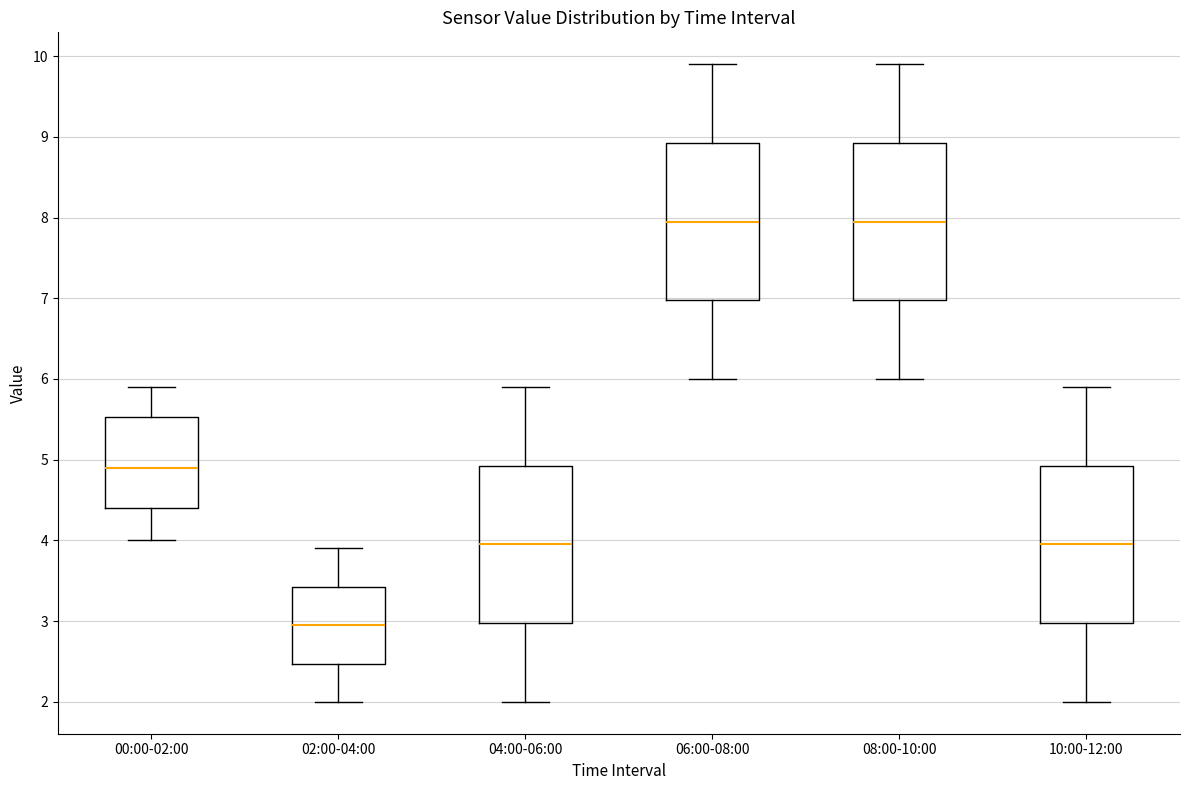

Reading left to right, transcribe this box plot: for each box, give where its median line is, the range the box spans, and where its two whiskers end, as read against the y-axis. The values are not printed on the chart, so give them approximately, as read against the axis.

00:00-02:00: median 4.9, box 4.4 to 5.5, whiskers 4.0 to 5.9
02:00-04:00: median 3.0, box 2.5 to 3.4, whiskers 2.0 to 3.9
04:00-06:00: median 4.0, box 3.0 to 4.9, whiskers 2.0 to 5.9
06:00-08:00: median 8.0, box 7.0 to 8.9, whiskers 6.0 to 9.9
08:00-10:00: median 8.0, box 7.0 to 8.9, whiskers 6.0 to 9.9
10:00-12:00: median 4.0, box 3.0 to 4.9, whiskers 2.0 to 5.9